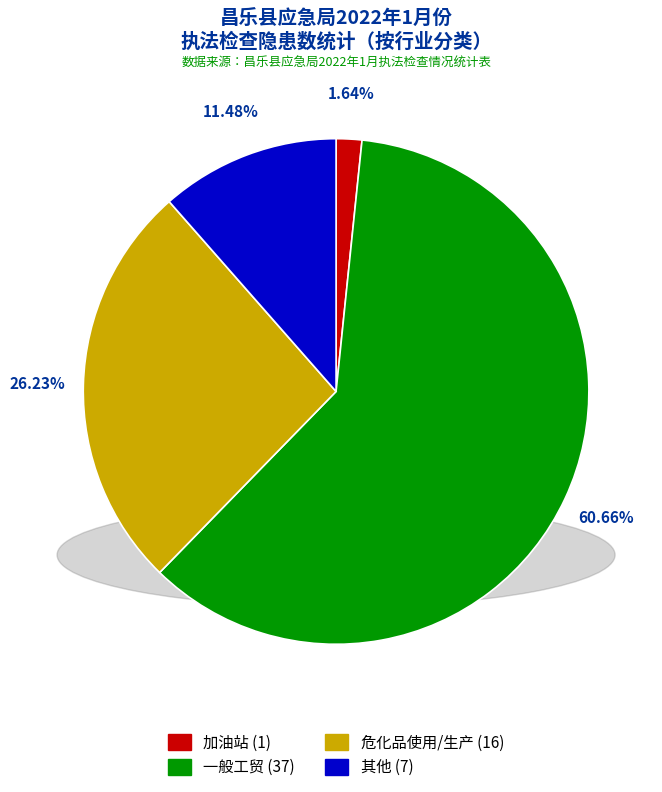

Does any single category account for the majority?

Yes